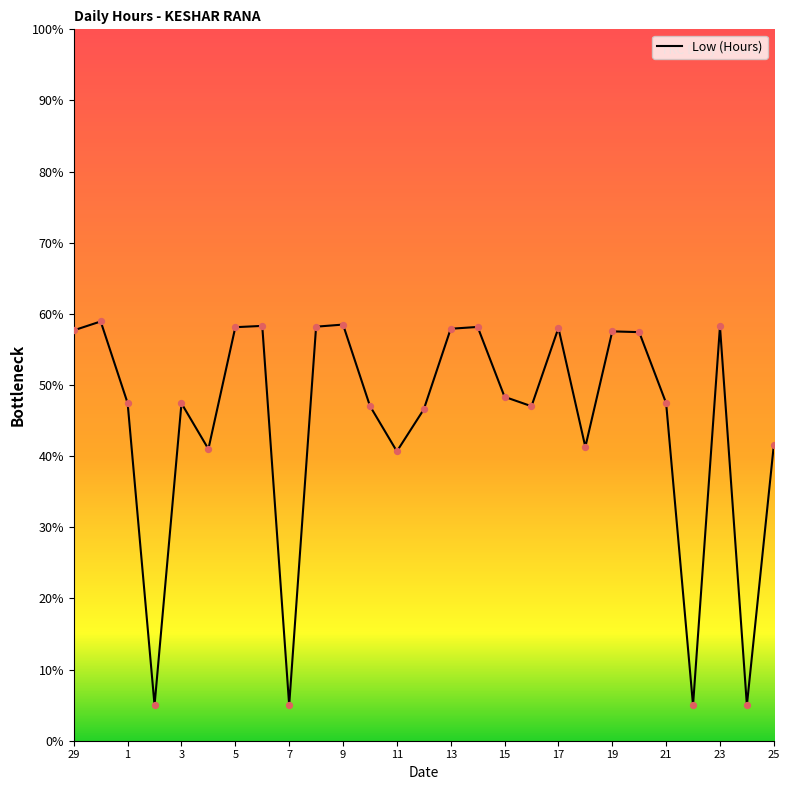

What is the difference between the maximum and minimum values?

53.9